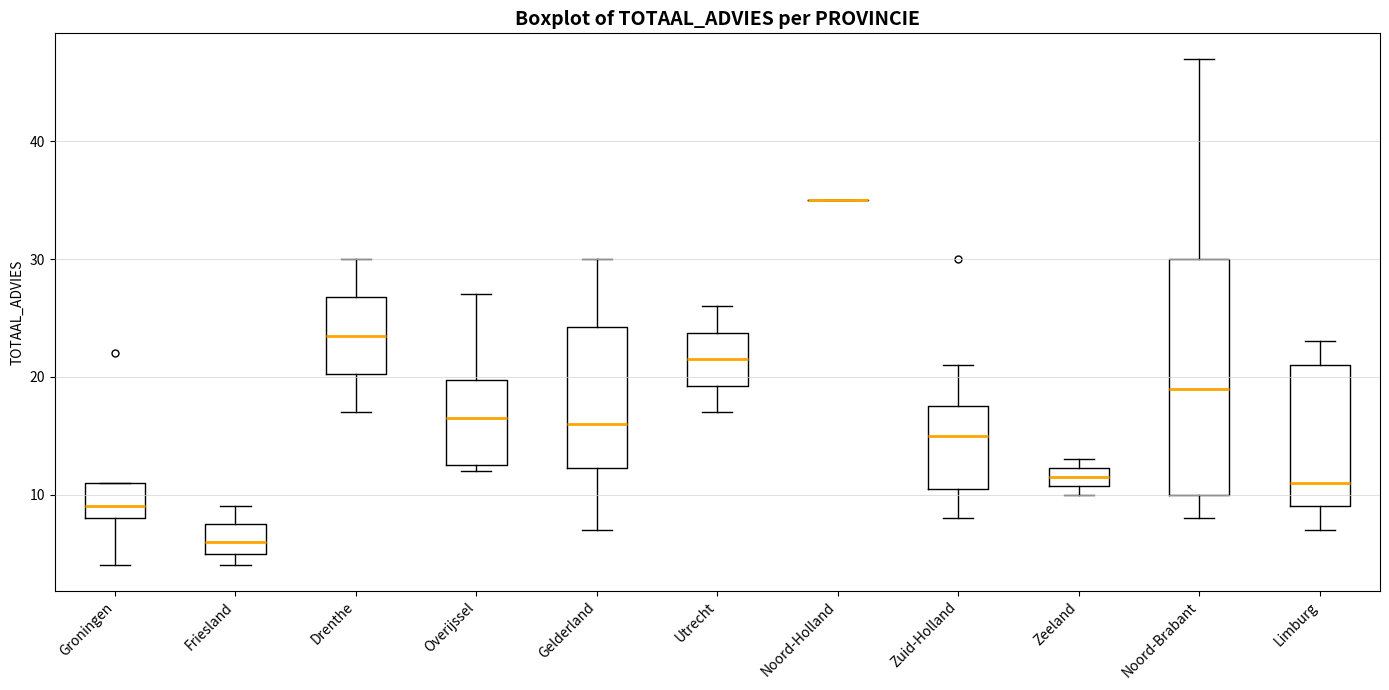

Where does the median line of the box for Friesland sit on the y-axis? The values are not printed on the chart, so give them approximately, as read against the axis.

6